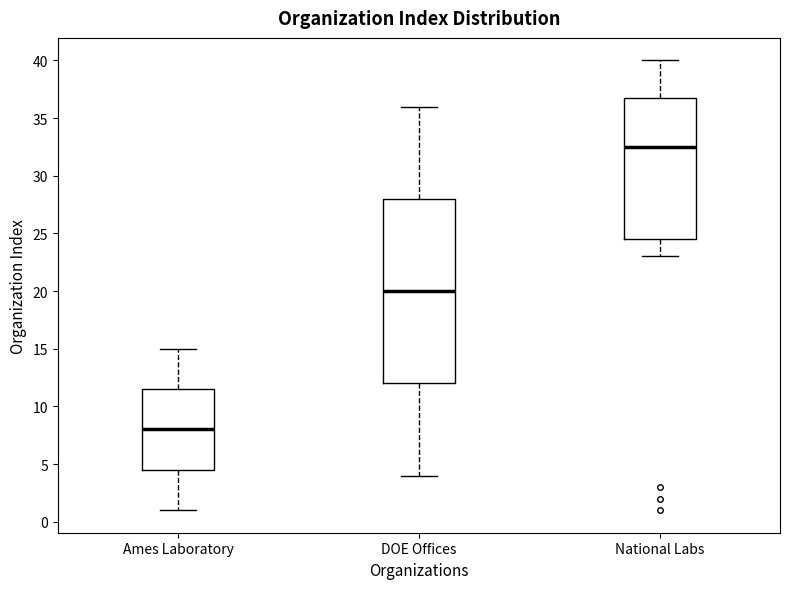

Reading left to right, transcribe this box plot: for each box, give where its median line is, the range the box spans, and where its two whiskers end, as read against the y-axis. The values are not printed on the chart, so give them approximately, as read against the axis.

Ames Laboratory: median 8.0, box 4.5 to 11.5, whiskers 1.0 to 15.0
DOE Offices: median 20.0, box 12.0 to 28.0, whiskers 4.0 to 36.0
National Labs: median 32.5, box 24.5 to 37.0, whiskers 23.0 to 40.0